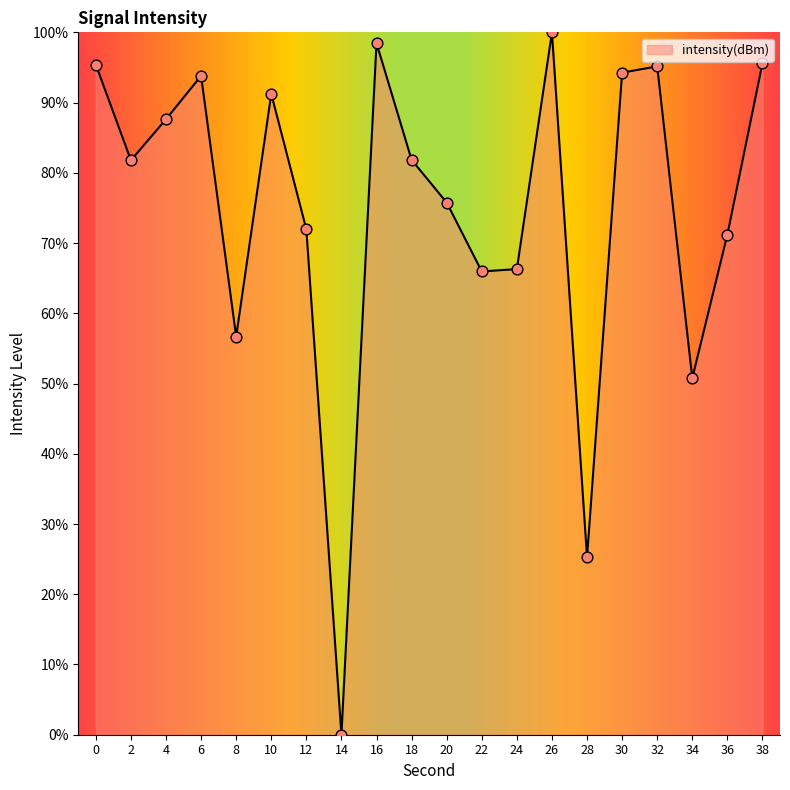

Between 20 and 28, which is larger?

20